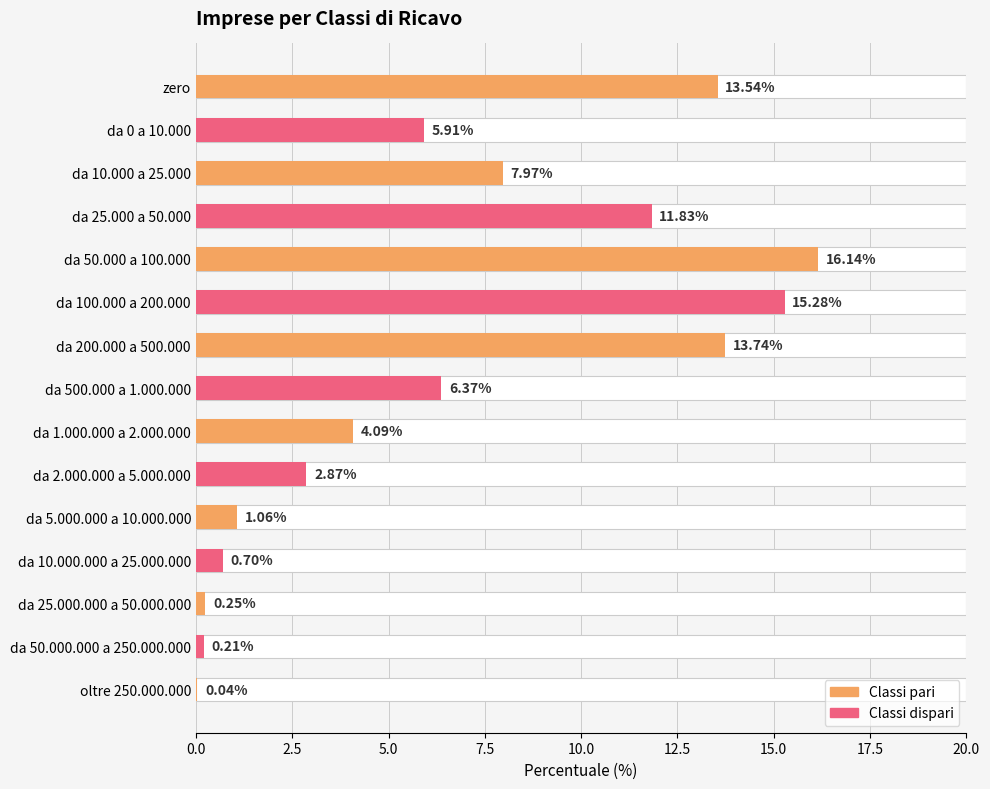

How many bars are there in total?

15